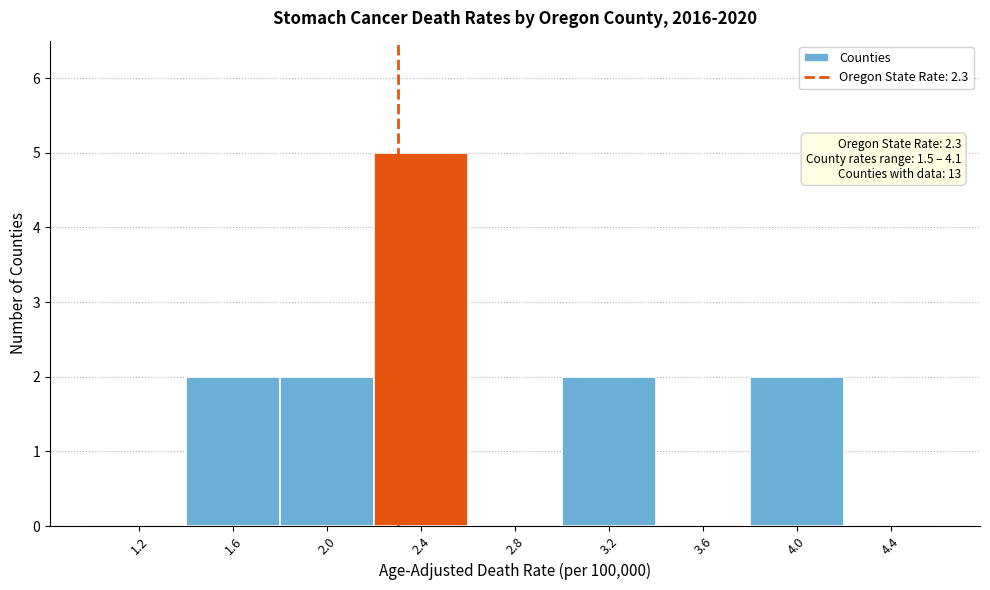

Over which range of the x-axis is the bar tallest?

2.2 to 2.6